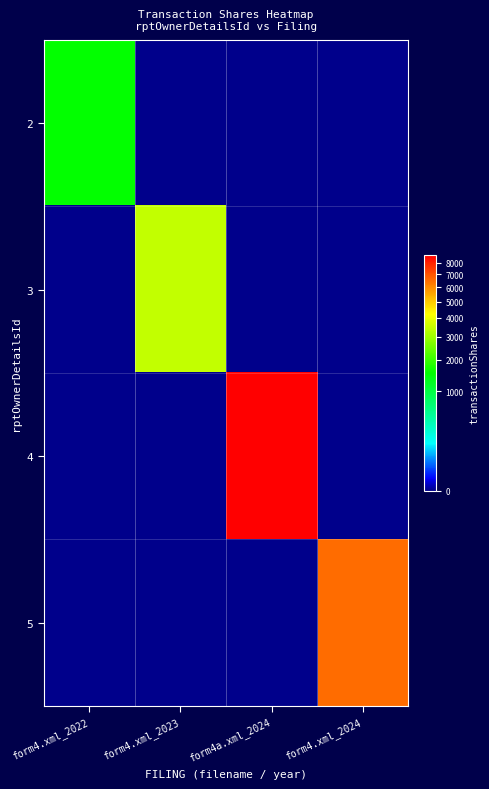

Reading left to right, transcribe all the data shown in this chart.

2: form4.xml_2022=1536	form4.xml_2023=0	form4a.xml_2024=0	form4.xml_2024=0
3: form4.xml_2022=0	form4.xml_2023=3427	form4a.xml_2024=0	form4.xml_2024=0
4: form4.xml_2022=0	form4.xml_2023=0	form4a.xml_2024=8675	form4.xml_2024=0
5: form4.xml_2022=0	form4.xml_2023=0	form4a.xml_2024=0	form4.xml_2024=6541